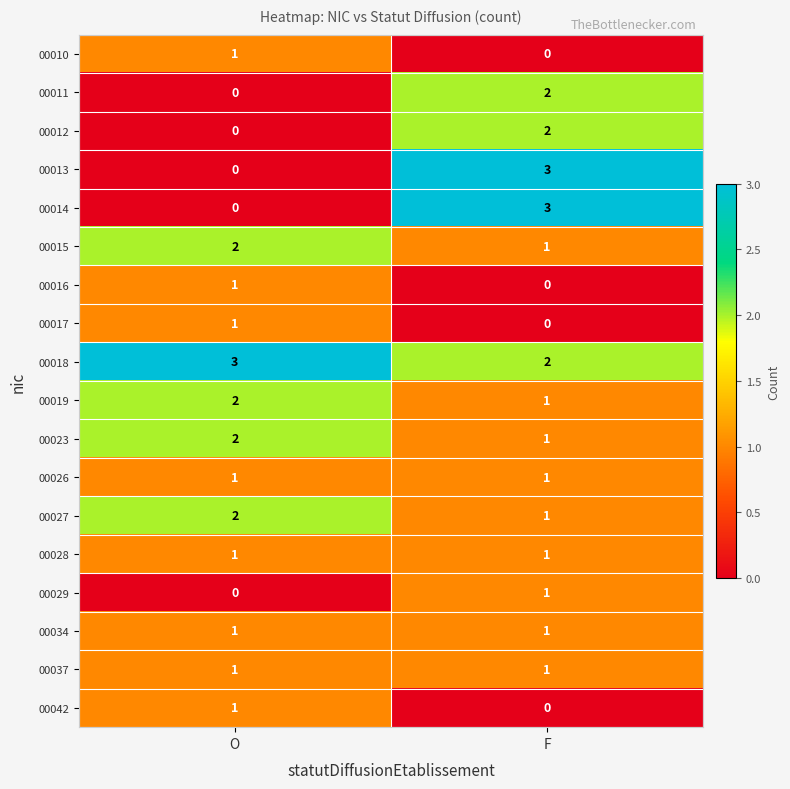

What is the sum of the 00027 values at F and O?

3